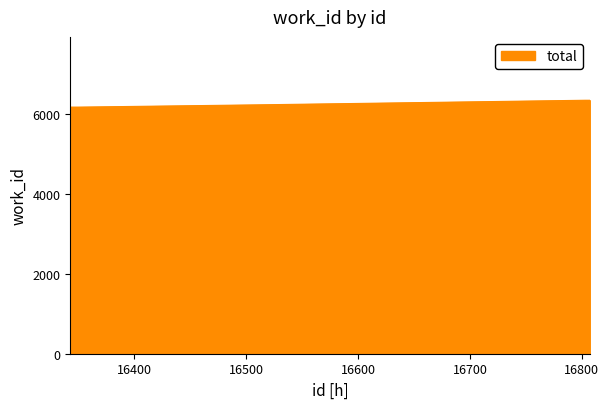

How many lines are shown in the chart?

1